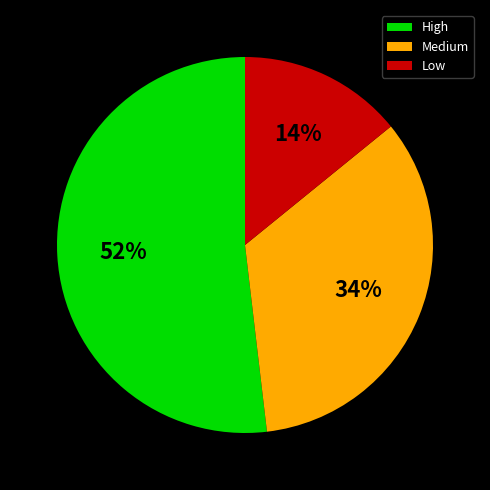

How many segments does this pie chart have?

3